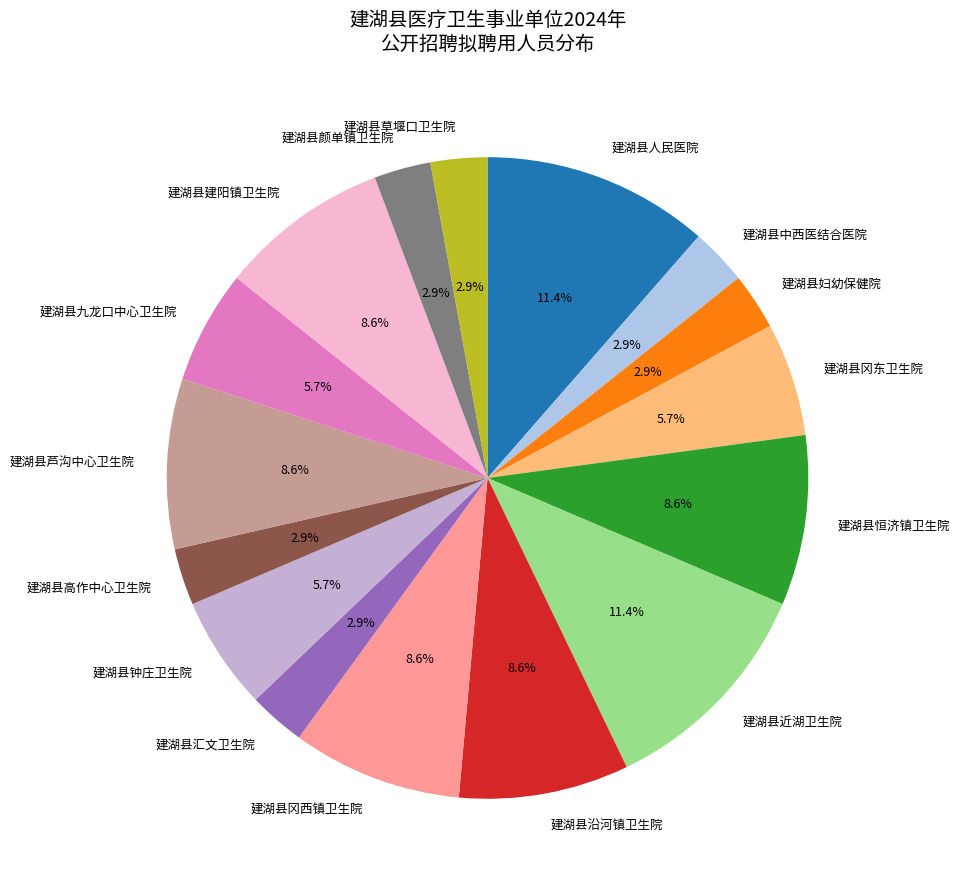

Is 建湖县冈东卫生院 the majority of the pie?

No